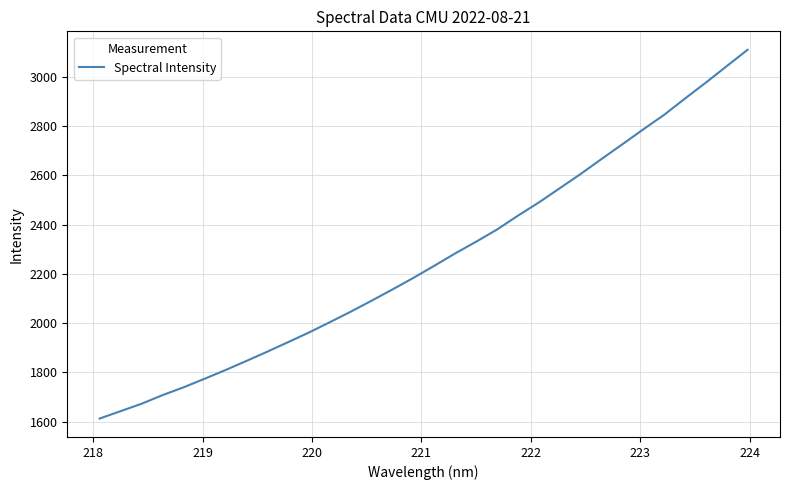

What is the maximum value shown in the chart?

3108.7